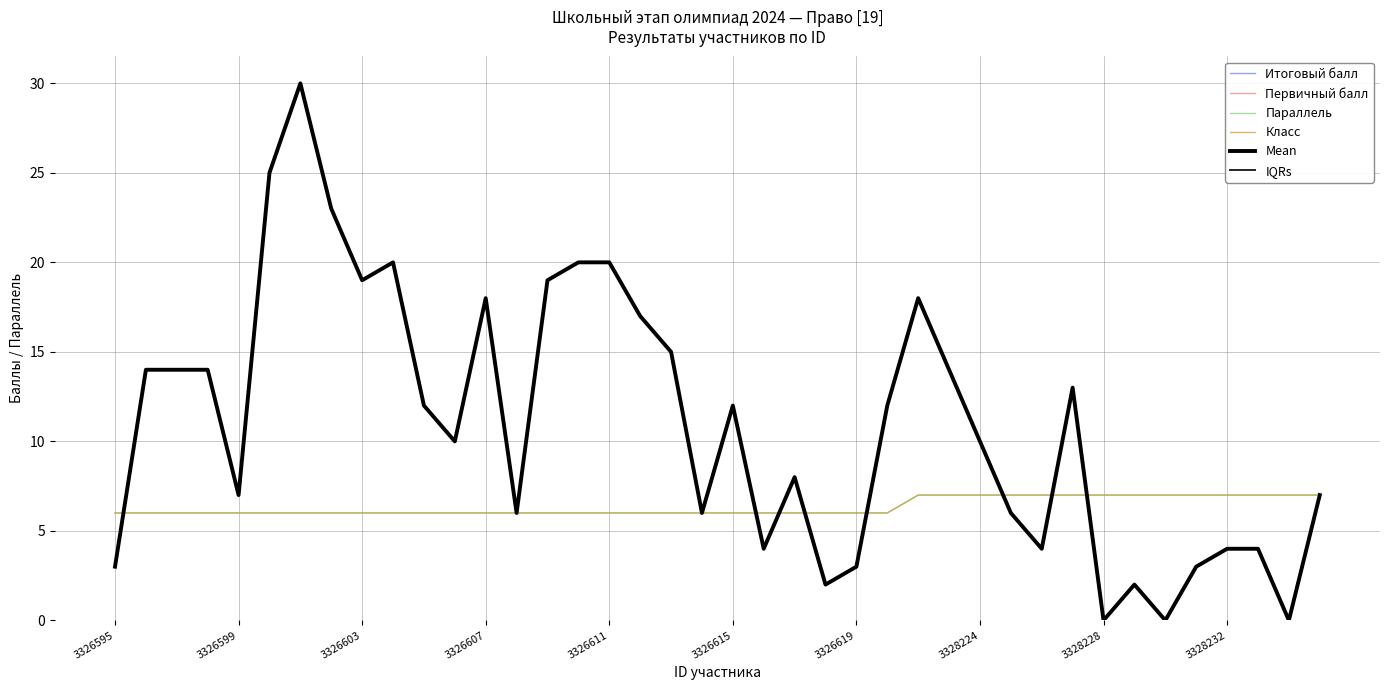

Reading left to right, list all the values displayed in this chart.

Итоговый балл: 3	14	14	14	7	25	30	23	19	20	12	10	18	6	19	20	20	17	15	6	12	4	8	2	3	12	18	14	10	6	4	13	0	2	0	3	4	4	0	7
Первичный балл: 3	14	14	14	7	25	30	23	19	20	12	10	18	6	19	20	20	17	15	6	12	4	8	2	3	12	18	14	10	6	4	13	0	2	0	3	4	4	0	7
Параллель: 6	6	6	6	6	6	6	6	6	6	6	6	6	6	6	6	6	6	6	6	6	6	6	6	6	6	7	7	7	7	7	7	7	7	7	7	7	7	7	7
Класс: 6	6	6	6	6	6	6	6	6	6	6	6	6	6	6	6	6	6	6	6	6	6	6	6	6	6	7	7	7	7	7	7	7	7	7	7	7	7	7	7
Mean: 3	14	14	14	7	25	30	23	19	20	12	10	18	6	19	20	20	17	15	6	12	4	8	2	3	12	18	14	10	6	4	13	0	2	0	3	4	4	0	7
IQRs: 3	14	14	14	7	25	30	23	19	20	12	10	18	6	19	20	20	17	15	6	12	4	8	2	3	12	18	14	10	6	4	13	0	2	0	3	4	4	0	7